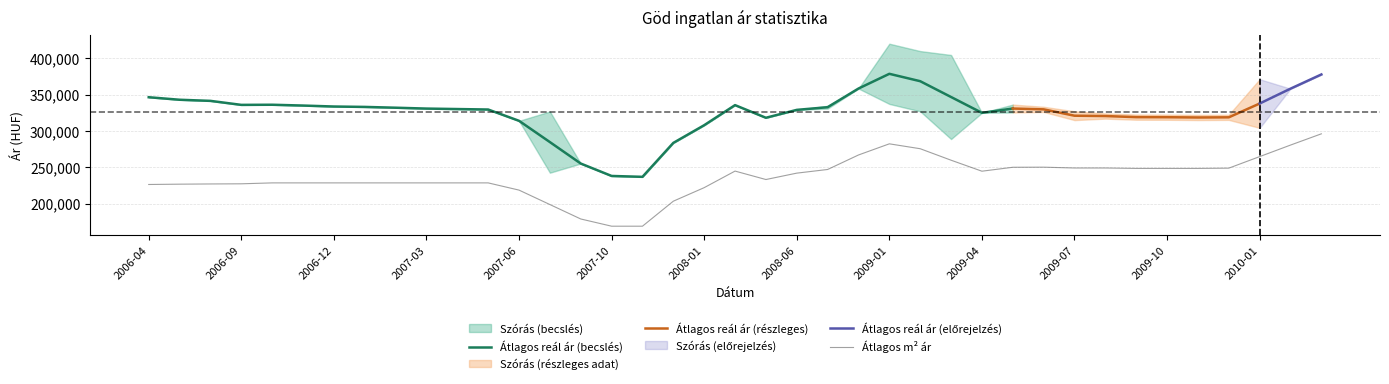

True or false: Szórás alsó határ and Átlagos reál ár intersect in this chart.

False